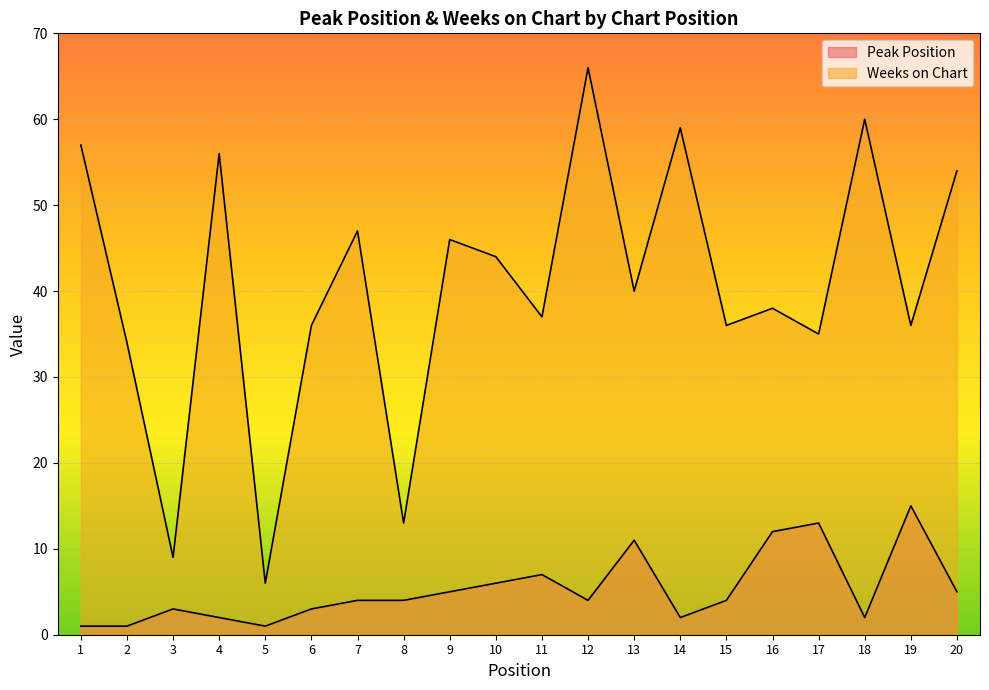

Rank the series at 9 from lowest to highest value.

Peak Position, Weeks on Chart